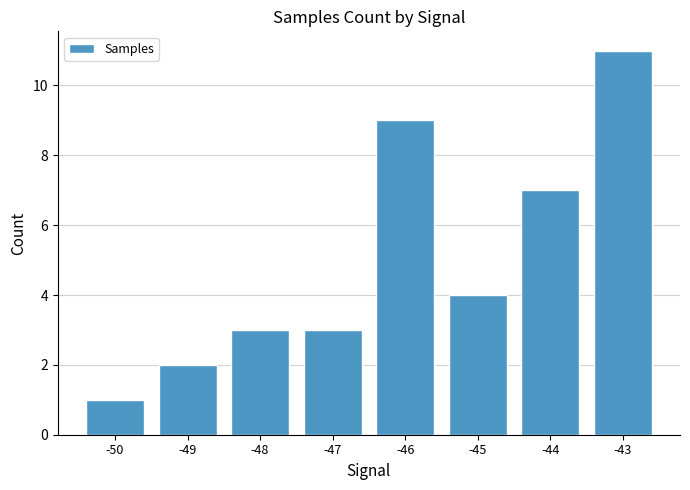

At which label is the value closest to 6?

-44